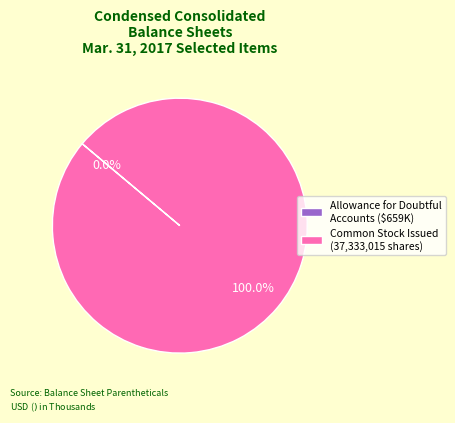

Does any single category account for the majority?

Yes